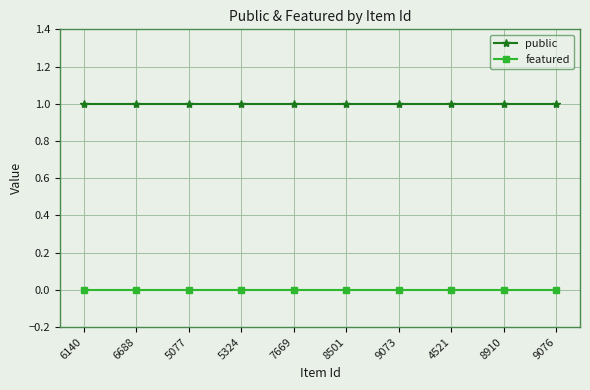

What is the value of the public point at the 10th from the left?

1